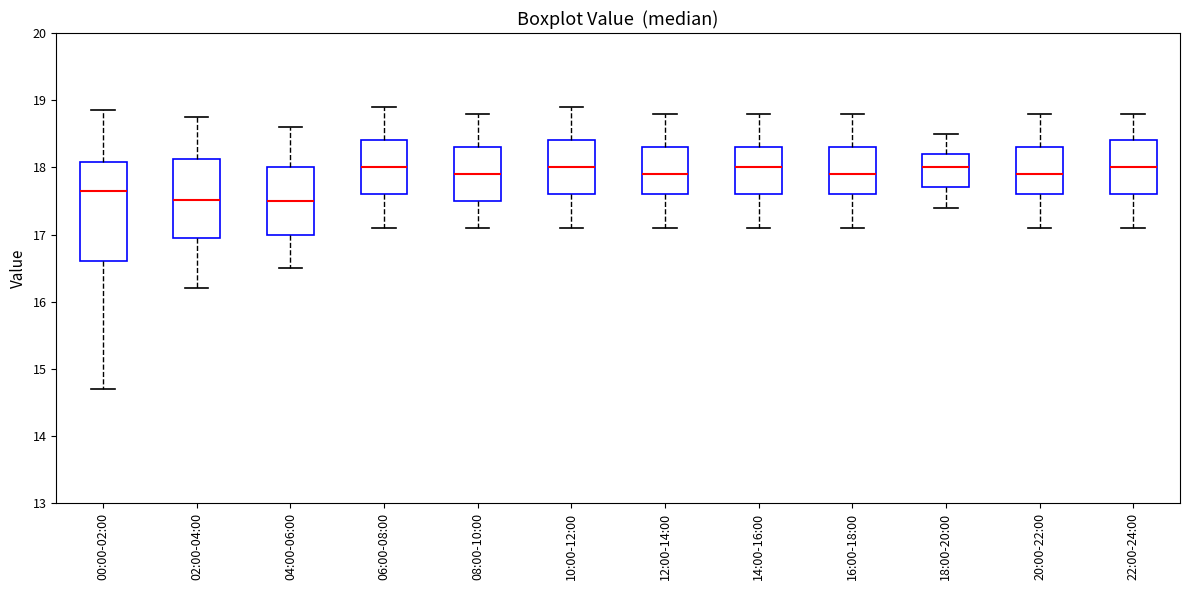

Reading left to right, transcribe this box plot: for each box, give where its median line is, the range the box spans, and where its two whiskers end, as read against the y-axis. The values are not printed on the chart, so give them approximately, as read against the axis.

00:00-02:00: median 17.7, box 16.6 to 18.1, whiskers 14.7 to 18.9
02:00-04:00: median 17.5, box 17.0 to 18.1, whiskers 16.2 to 18.8
04:00-06:00: median 17.5, box 17.0 to 18.0, whiskers 16.5 to 18.6
06:00-08:00: median 18.0, box 17.6 to 18.4, whiskers 17.1 to 18.9
08:00-10:00: median 17.9, box 17.5 to 18.3, whiskers 17.1 to 18.8
10:00-12:00: median 18.0, box 17.6 to 18.4, whiskers 17.1 to 18.9
12:00-14:00: median 17.9, box 17.6 to 18.3, whiskers 17.1 to 18.8
14:00-16:00: median 18.0, box 17.6 to 18.3, whiskers 17.1 to 18.8
16:00-18:00: median 17.9, box 17.6 to 18.3, whiskers 17.1 to 18.8
18:00-20:00: median 18.0, box 17.7 to 18.2, whiskers 17.4 to 18.5
20:00-22:00: median 17.9, box 17.6 to 18.3, whiskers 17.1 to 18.8
22:00-24:00: median 18.0, box 17.6 to 18.4, whiskers 17.1 to 18.8